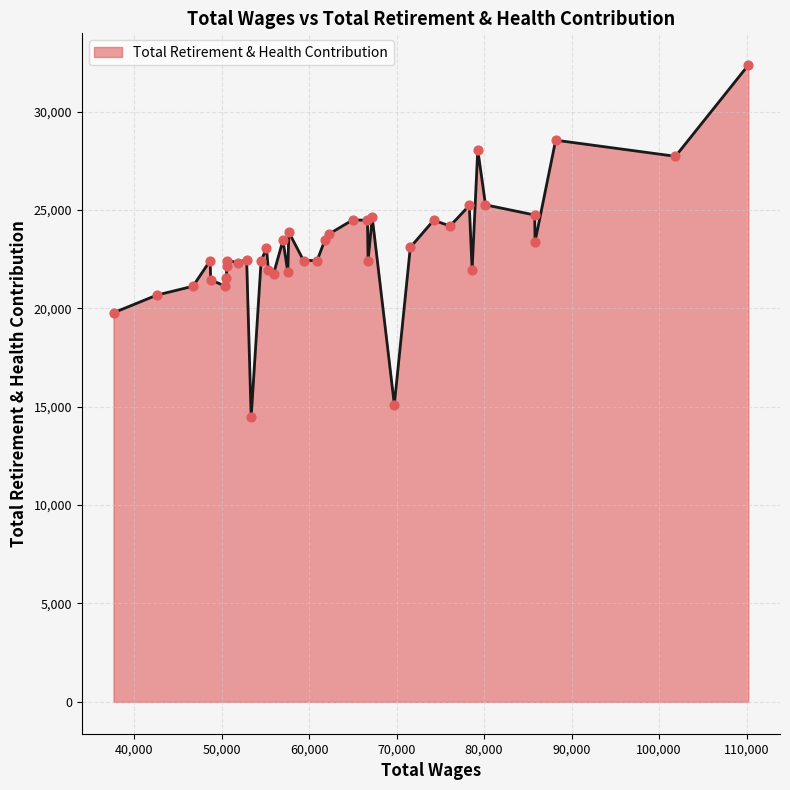

What is the greatest value displayed?

32357